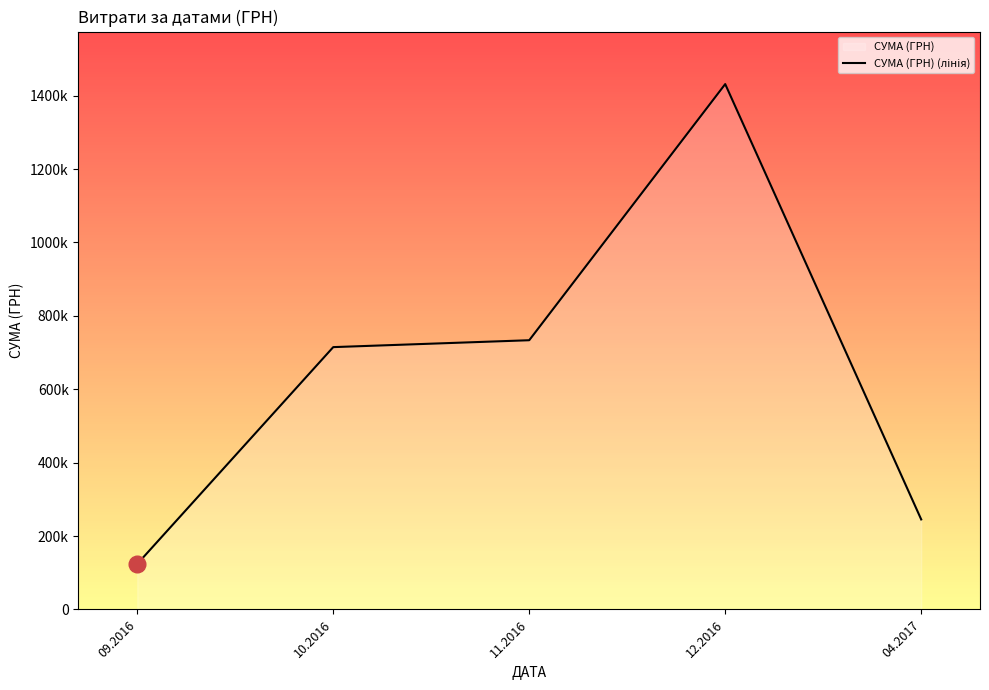

Between 09.2016 and 12.2016, which is larger?

12.2016